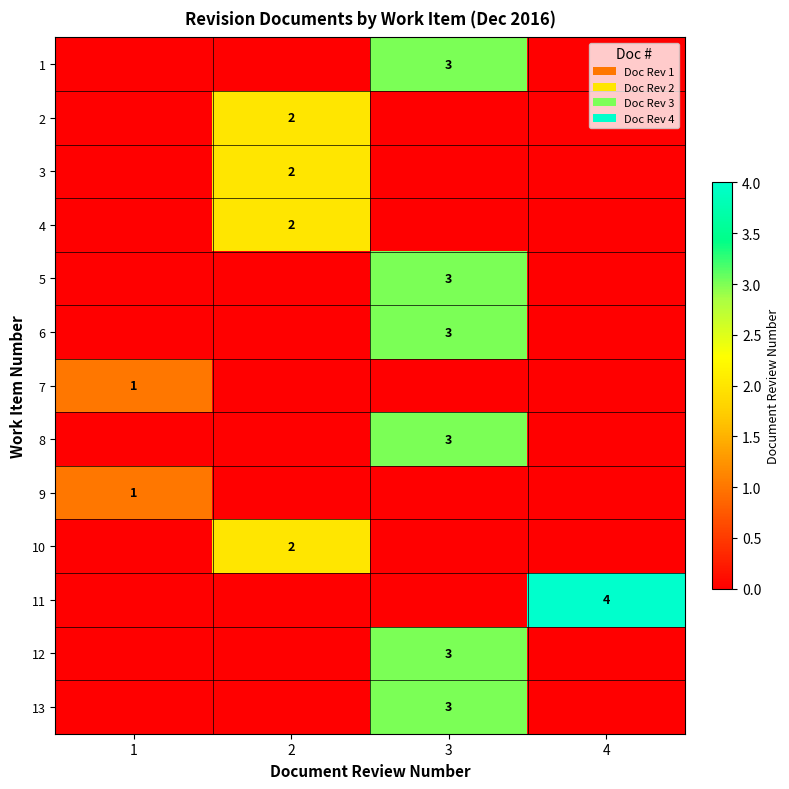

The value of 5 at 3 is 3. True or false?

True